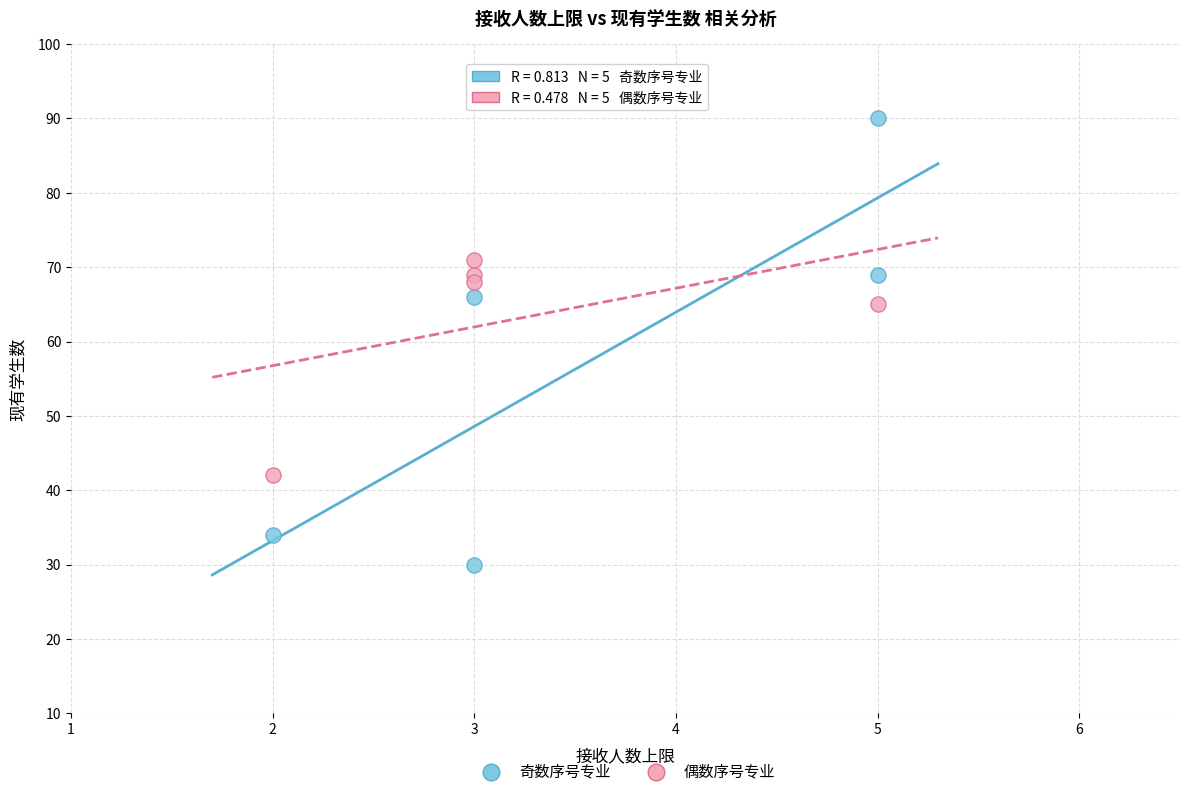

Which series reaches the maximum Y coordinate?

奇数序号专业